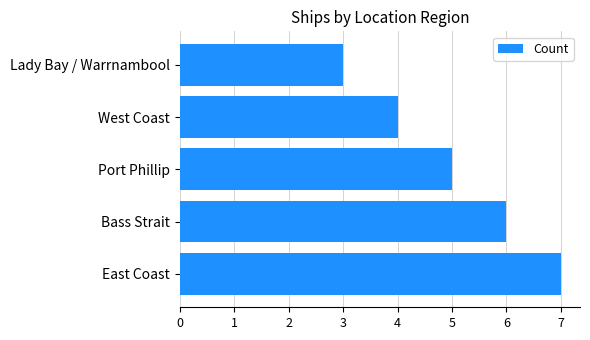

Is it true that the value at Bass Strait is 6?

True